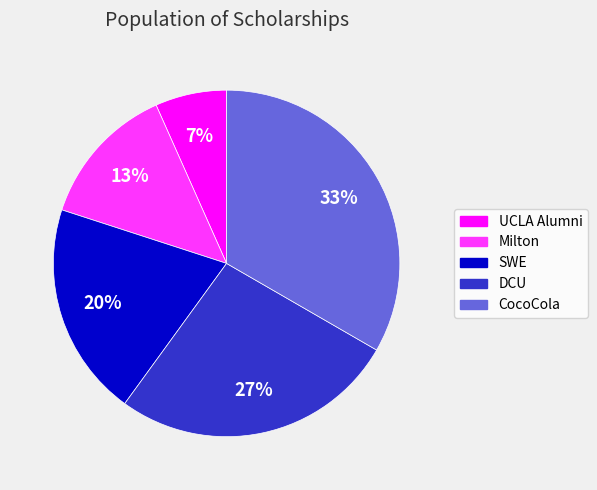

Do SWE and UCLA Alumni together represent more than half of the pie?

No